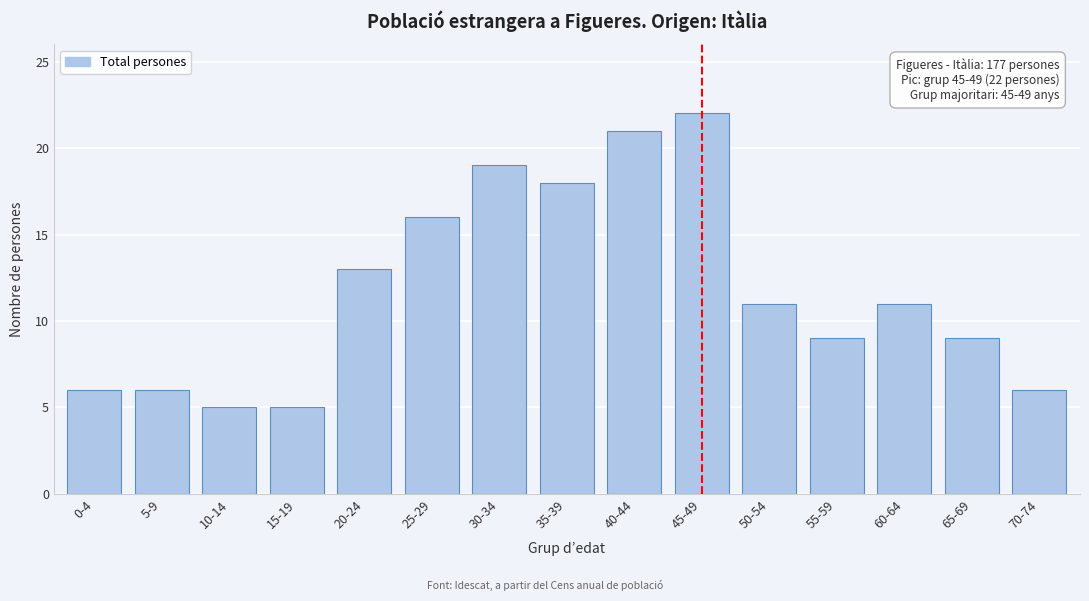

Reading left to right, extract all data points from this chart.

6	6	5	5	13	16	19	18	21	22	11	9	11	9	6